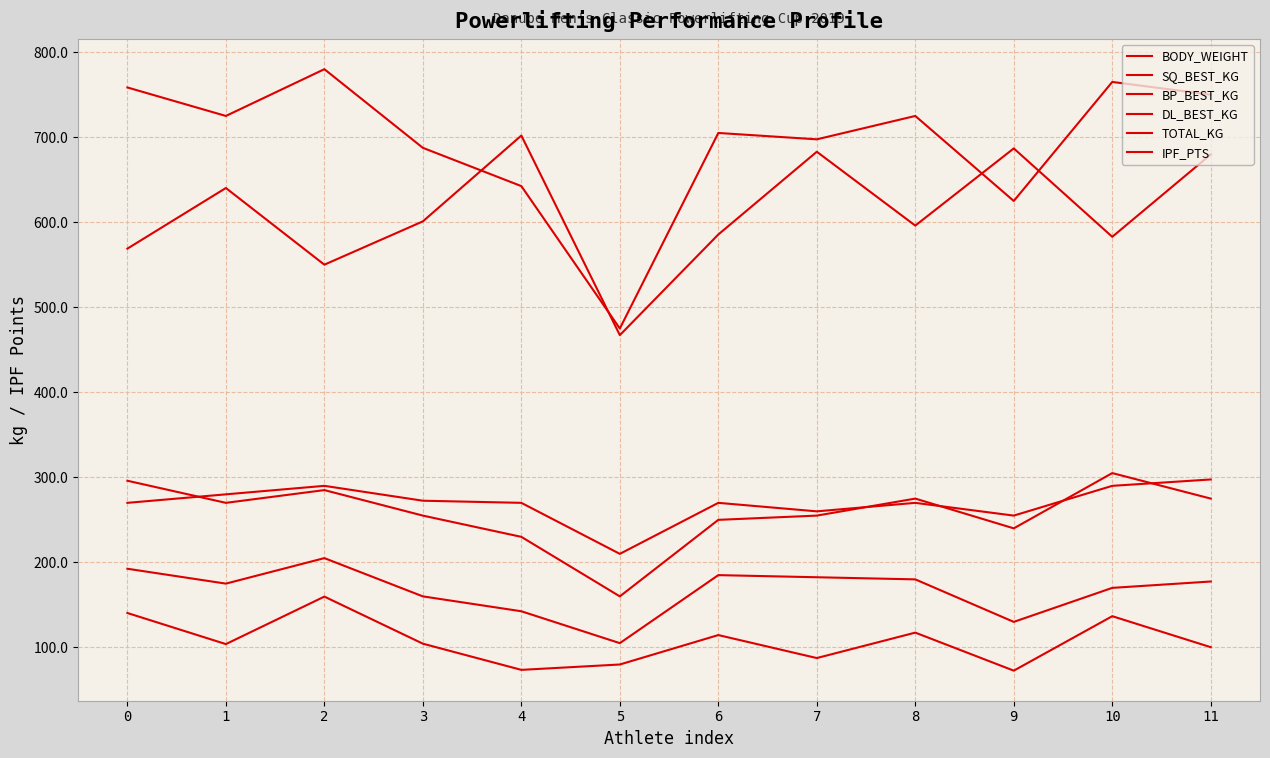

Reading left to right, transcribe all the data shown in this chart.

BODY_WEIGHT: 140.5	103.9	159.8	104.4	73.6	79.9	114.5	87.5	117.4	72.7	136.7	100.2
SQ_BEST_KG: 296.0	270.0	285.0	255.0	230.0	160.0	250.0	255.0	275.0	240.0	305.0	275.0
BP_BEST_KG: 192.5	175.0	205.0	160.0	142.5	105.0	185.0	182.5	180.0	130.0	170.0	177.5
DL_BEST_KG: 270.0	280.0	290.0	272.5	270.0	210.0	270.0	260.0	270.0	255.0	290.0	297.5
TOTAL_KG: 758.5	725.0	780.0	687.5	642.5	475.0	705.0	697.5	725.0	625.0	765.0	750.0
IPF_PTS: 569.0	640.3	550.1	601.0	701.9	467.2	585.6	682.9	596.1	686.8	582.9	679.7